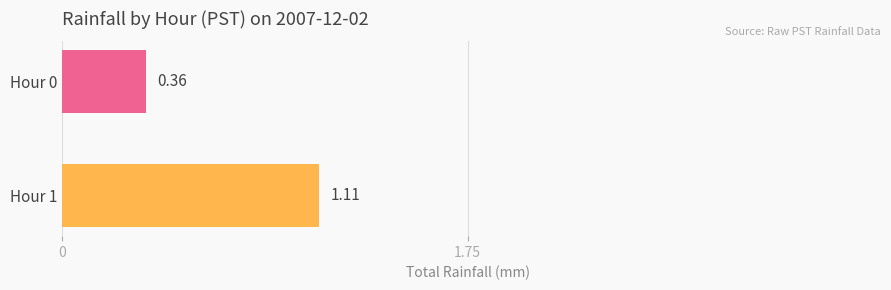

How many categories are shown in the chart?

1